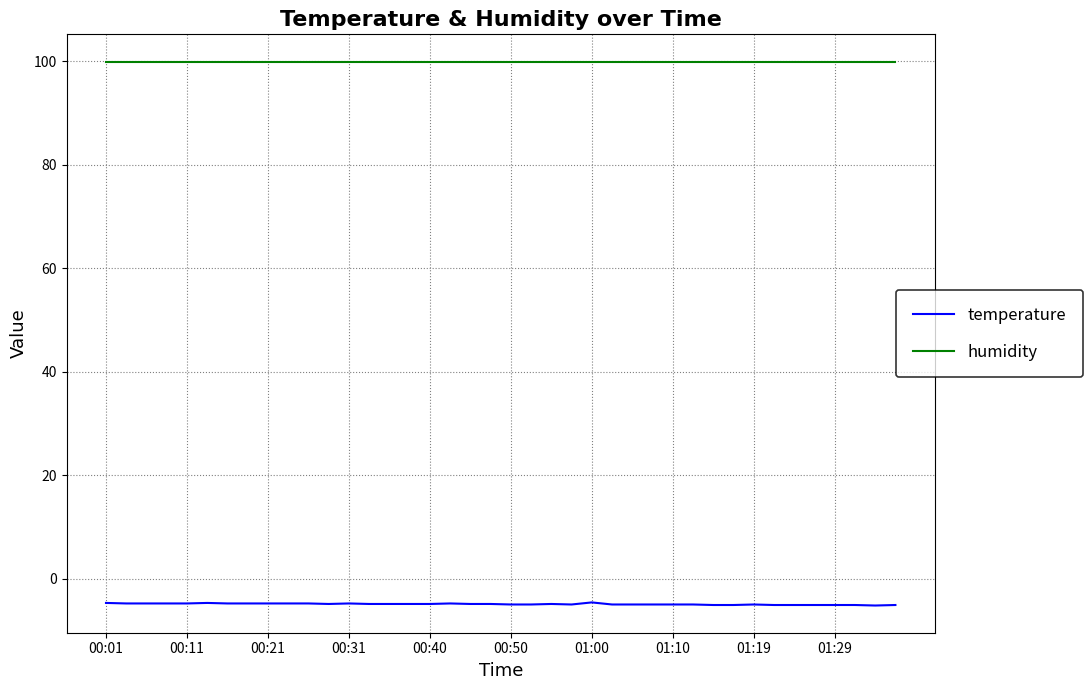

What is the smallest value displayed?

-5.2